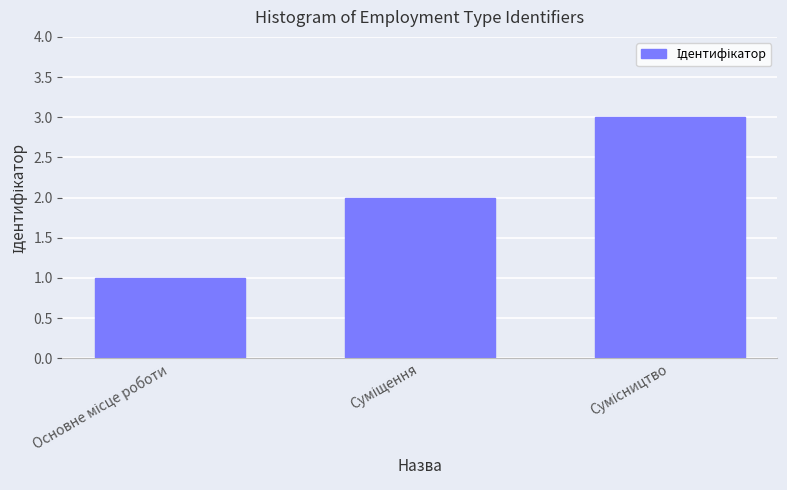

What is the sum of all values?

6